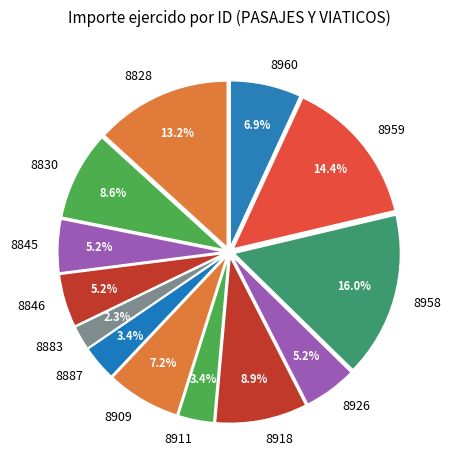

Count the number of slices in the pie.

13